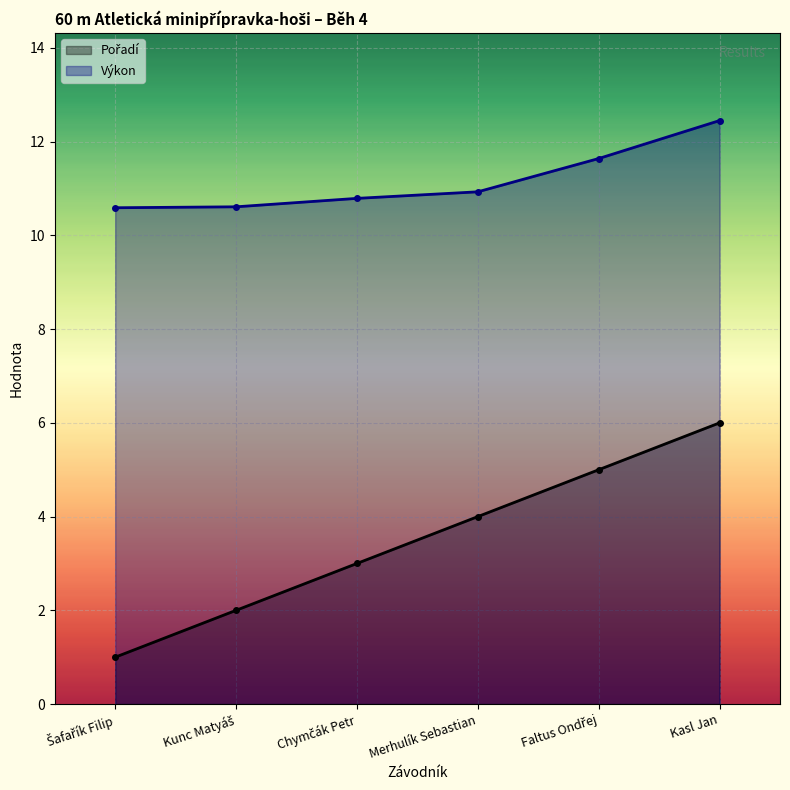

Reading left to right, what are all the values shown in this chart?

Pořadí: 1.0	2.0	3.0	4.0	5.0	6.0
Výkon: 10.6	10.6	10.8	10.9	11.6	12.4